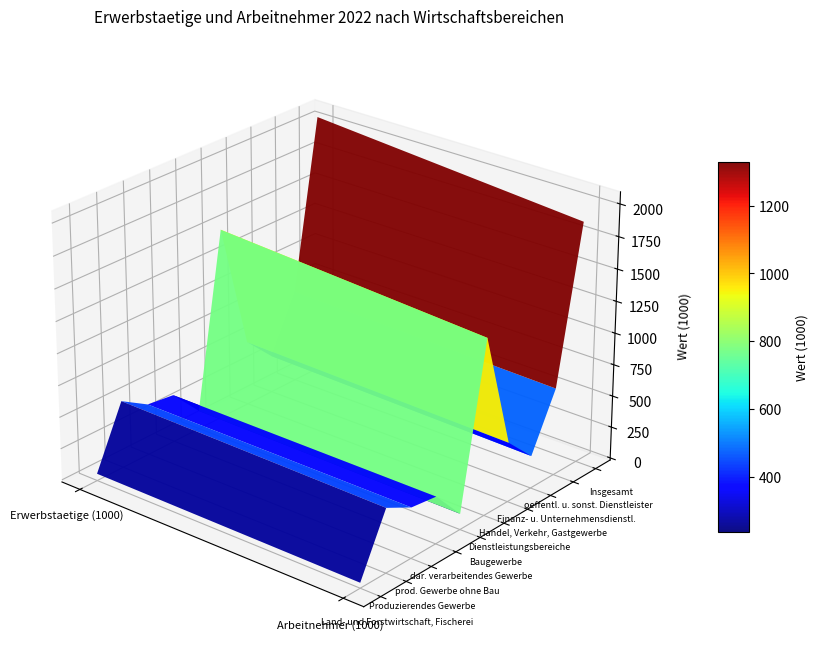

Reading left to right, what are all the values shown in this chart?

Land- und Forstwirtschaft, Fischerei: 38.0	25.2
Produzierendes Gewerbe: 516.0	486.0
prod. Gewerbe ohne Bau: 387.3	378.7
dar. verarbeitendes Gewerbe: 360.2	352.2
Baugewerbe: 128.8	107.2
Dienstleistungsbereiche: 1495.7	1362.5
Handel, Verkehr, Gastgewerbe: 495.4	450.8
Finanz- u. Unternehmensdienstl.: 281.8	239.4
oeffentl. u. sonst. Dienstleister: 718.5	672.3
Insgesamt: 2049.8	1873.7